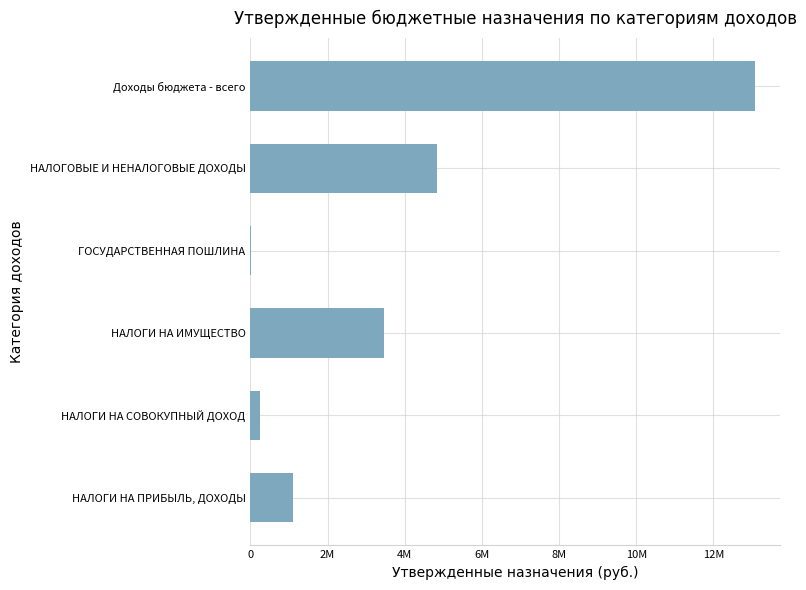

Are the bars horizontal?

Yes